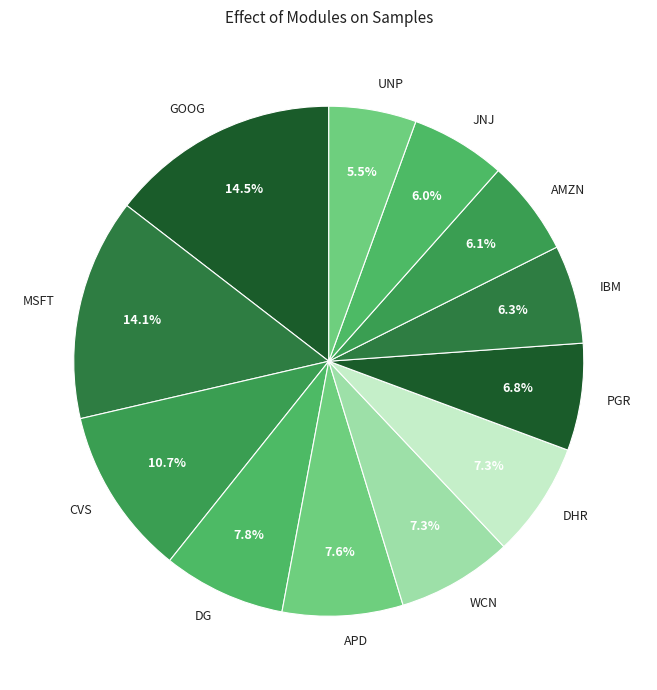

Is WCN the majority of the pie?

No